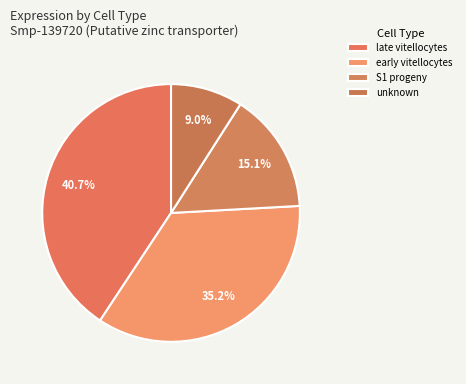

How many slices are in this pie chart?

4